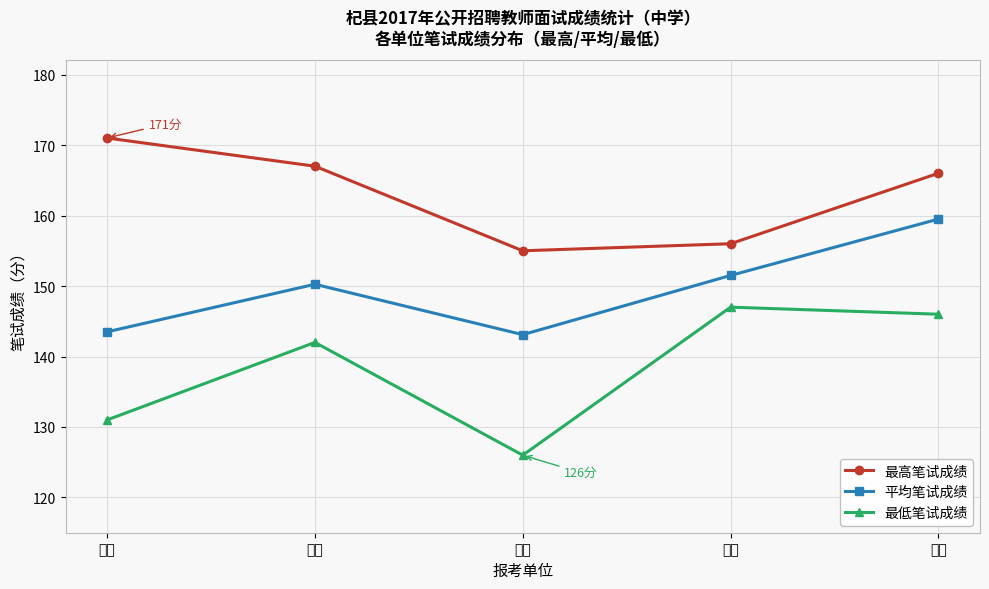

What value does the 最低笔试成绩 series have at 葛岗?

147.0